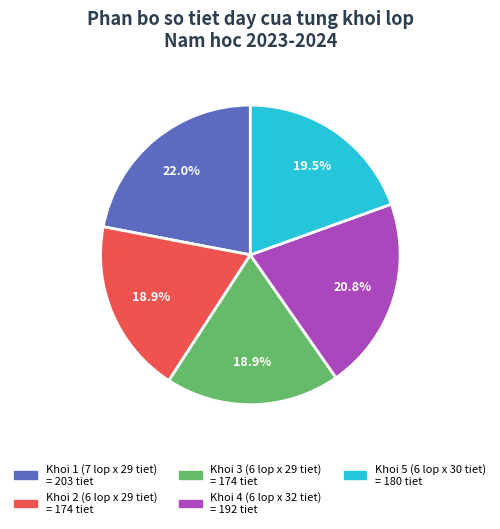

Is there any slice that represents more than half of the pie?

No